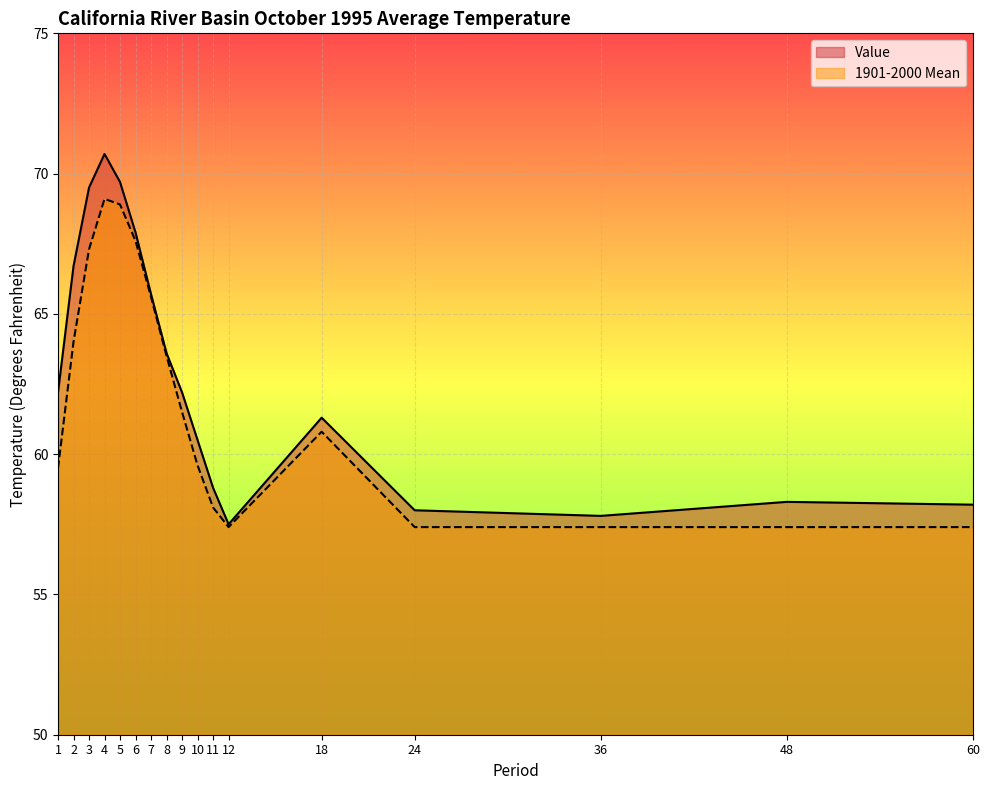

What is the lowest value of the Value series?

57.5